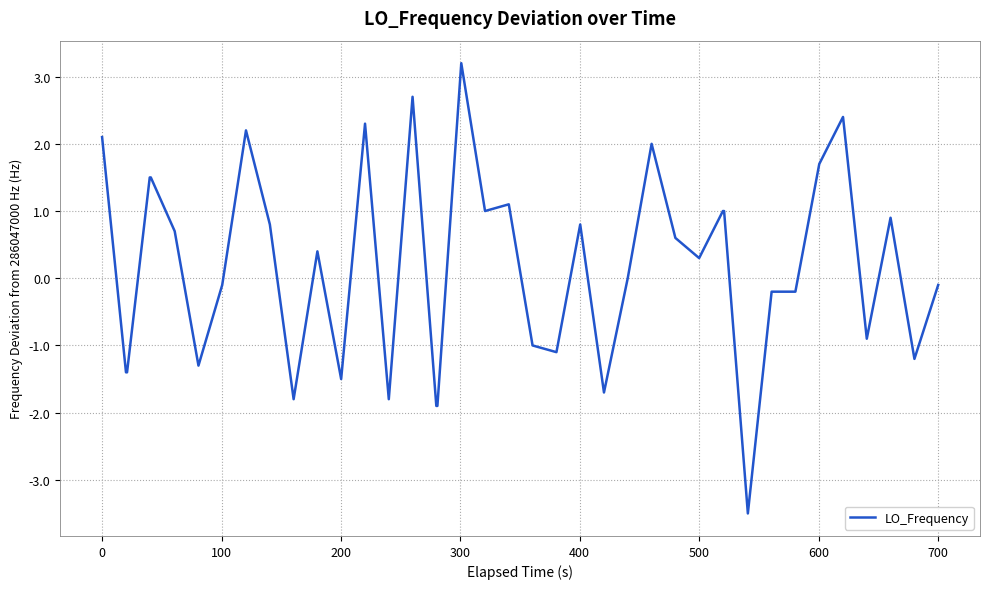

Does the chart have visible grid lines?

Yes